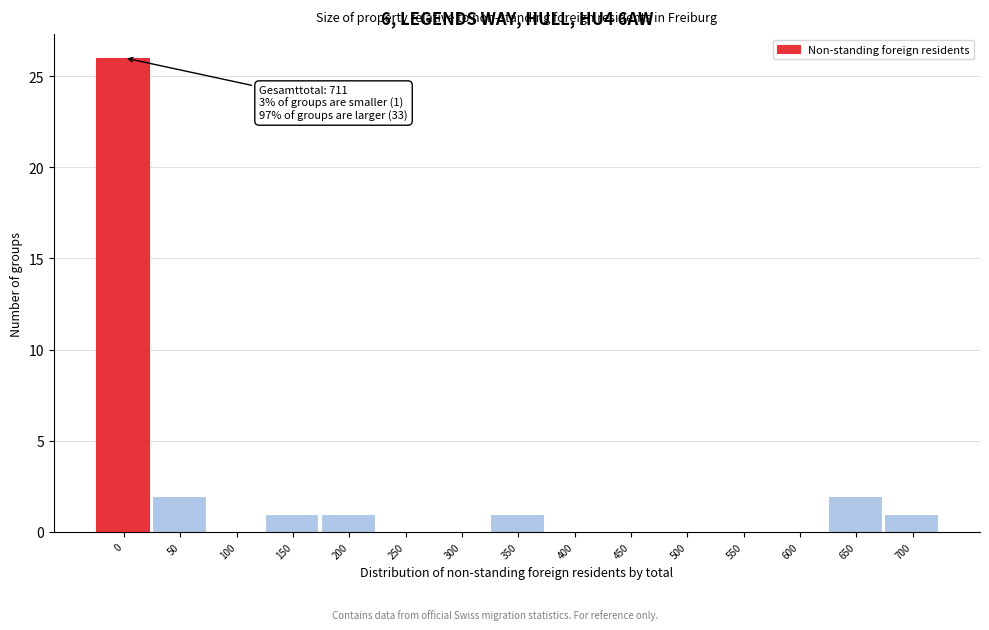

Reading left to right, transcribe all the data shown in this chart.

0=26	50=2	100=0	150=1	200=1	250=0	300=0	350=1	400=0	450=0	500=0	550=0	600=0	650=2	700=1